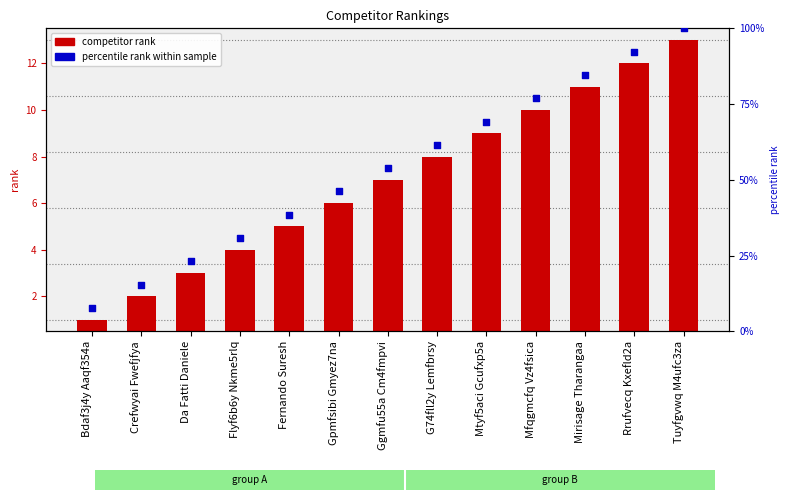

What is the total value across all series at Bdaf3j4y Aaqf354a?

8.7